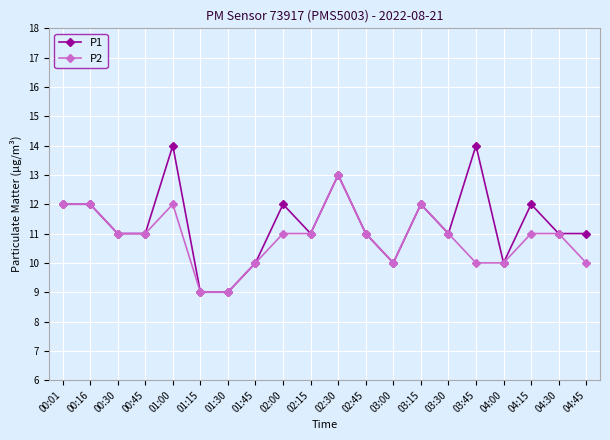

Which series has the largest range (max minus min)?

P1